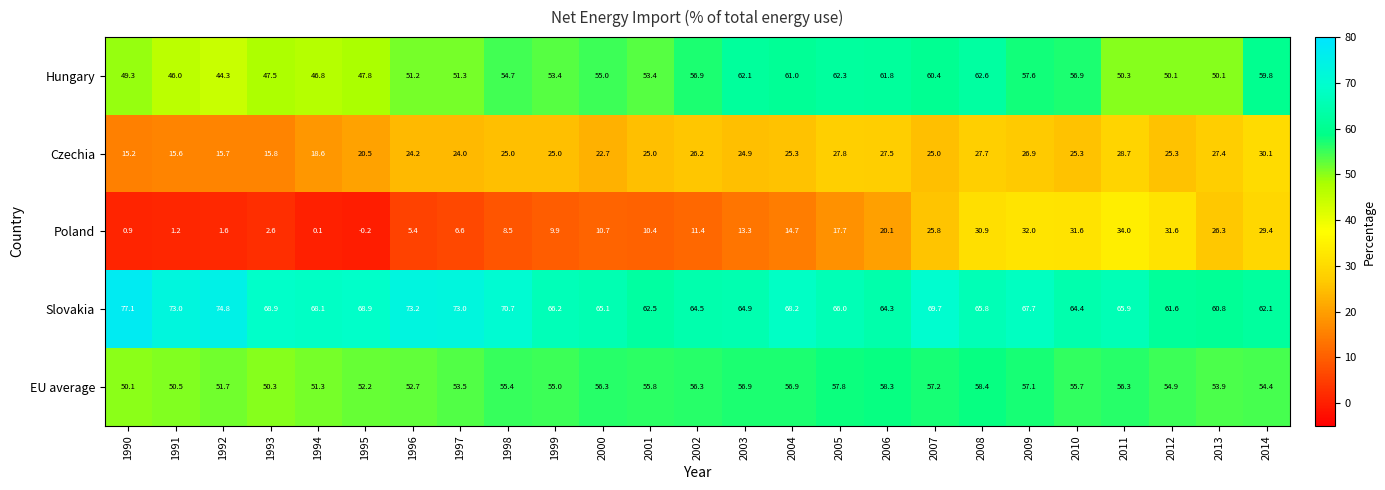

Is it true that Slovakia equals 111.7 at 2007?

False